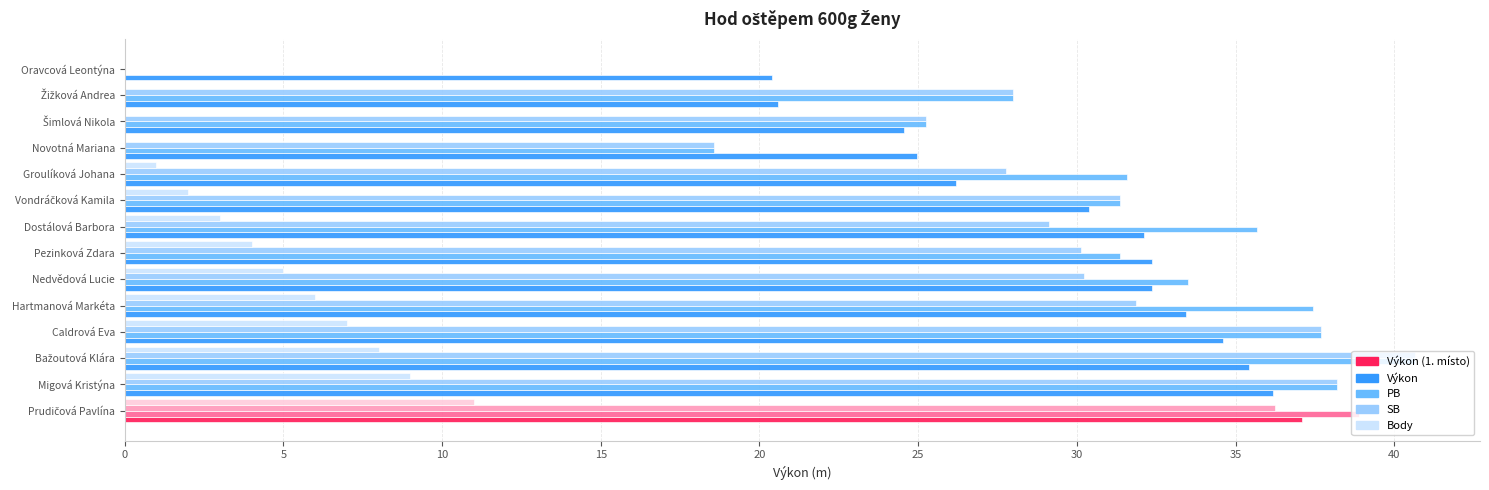

The value of Body at Hartmanová Markéta is 8.5. True or false?

False